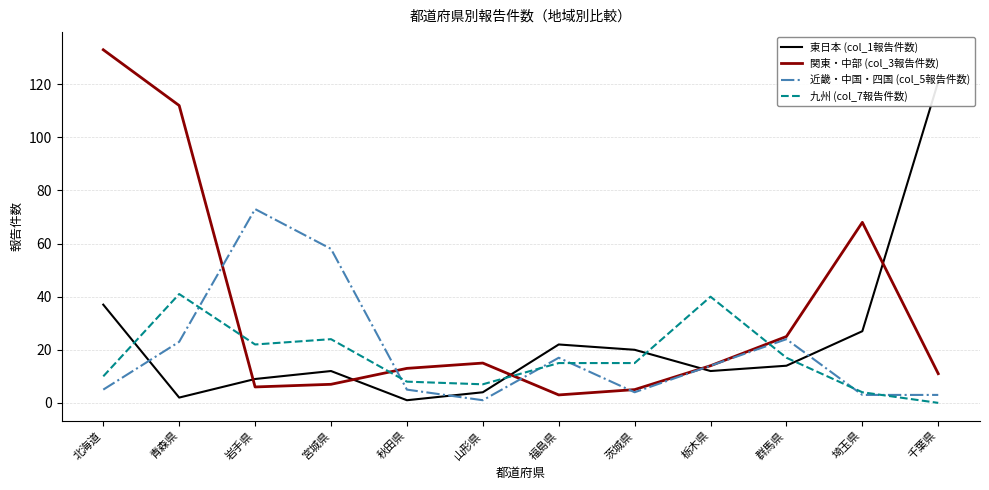

How many values in the 近畿・中国・四国 (col_5報告件数) series are below 14?

6